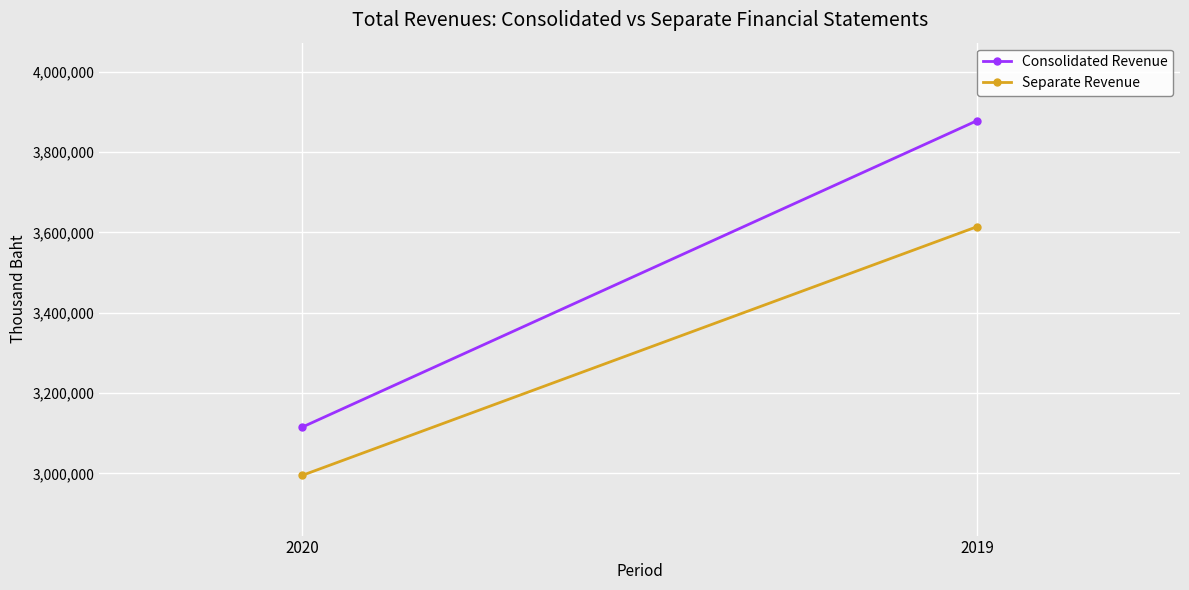

List the labels in order of Consolidated Revenue value, smallest first.

2020, 2019